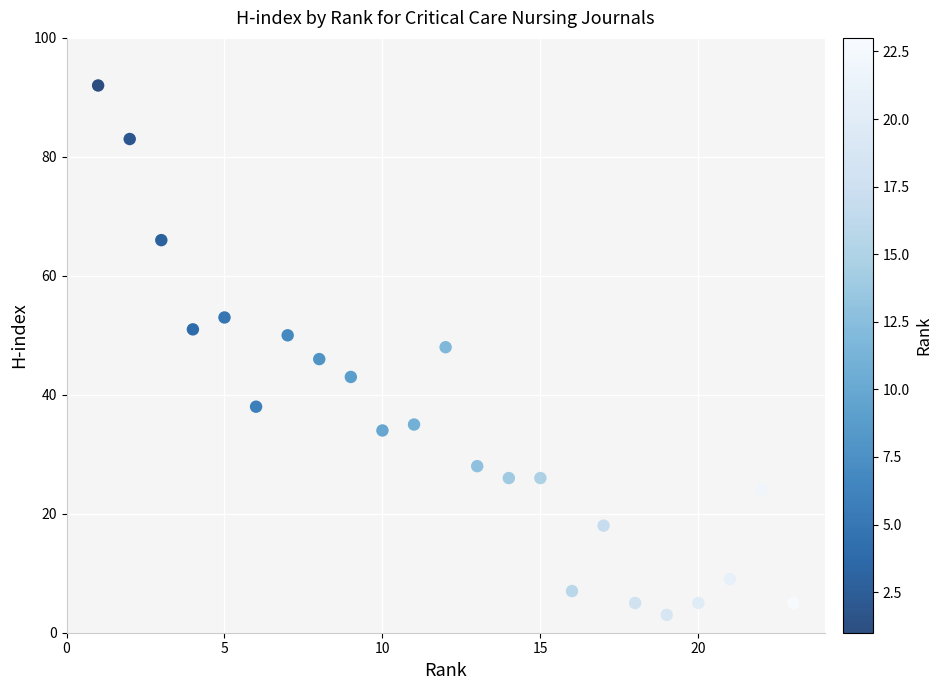

What is the range of X values (max minus min)?

22